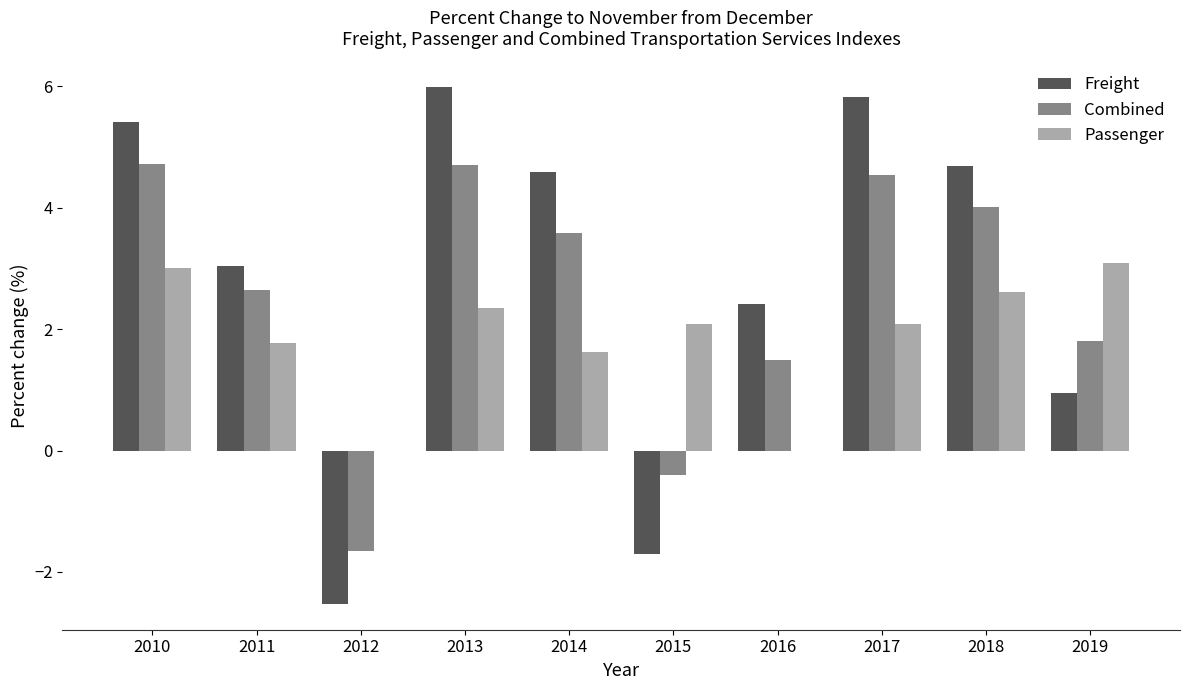

True or false: Passenger has a value of 0.9 at 2015.

False